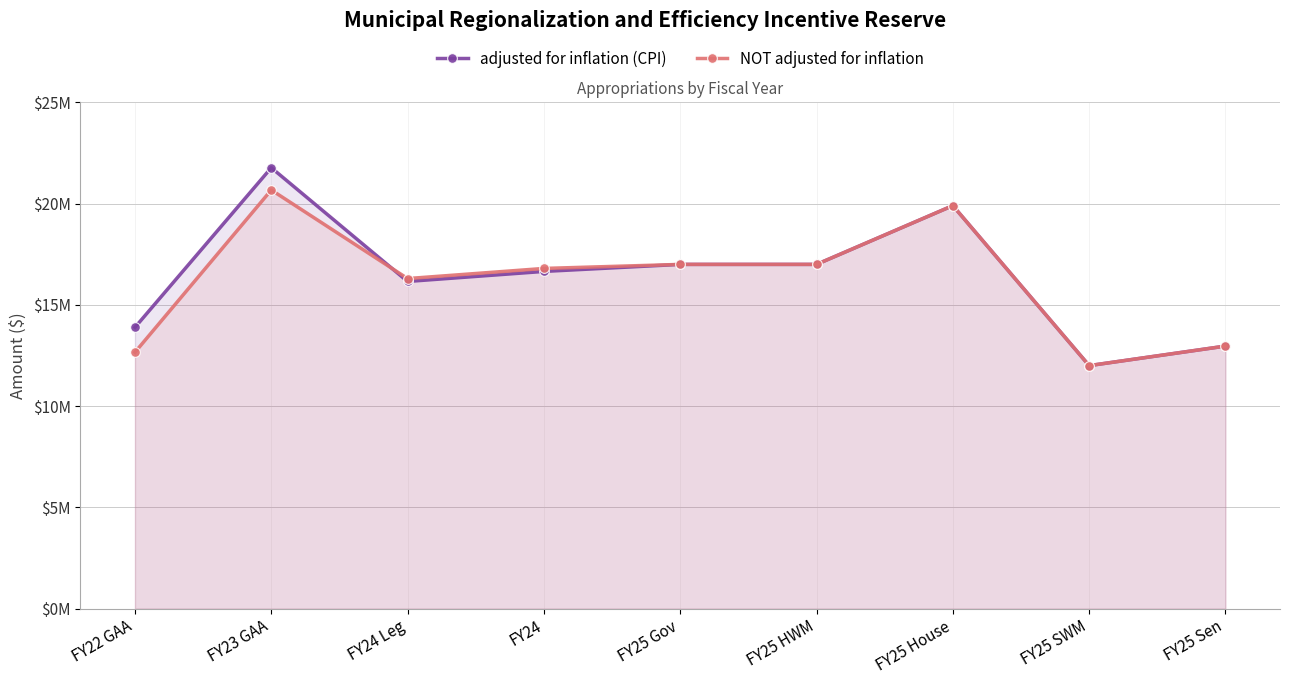

Which category has the highest value across all series?

FY23 GAA